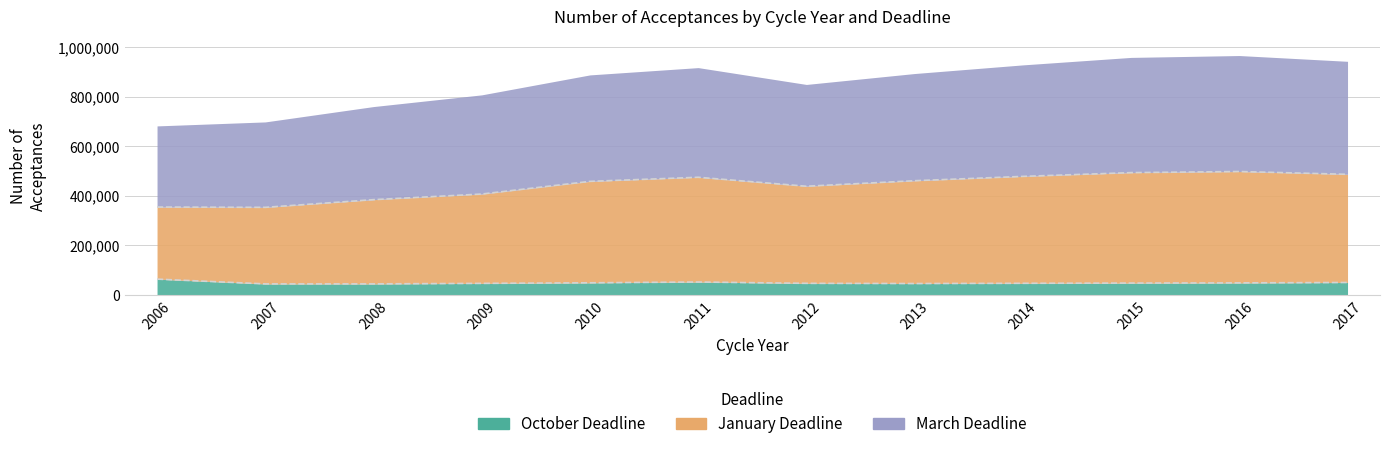

What is the value of the October Deadline point at the 10th from the left?

47435